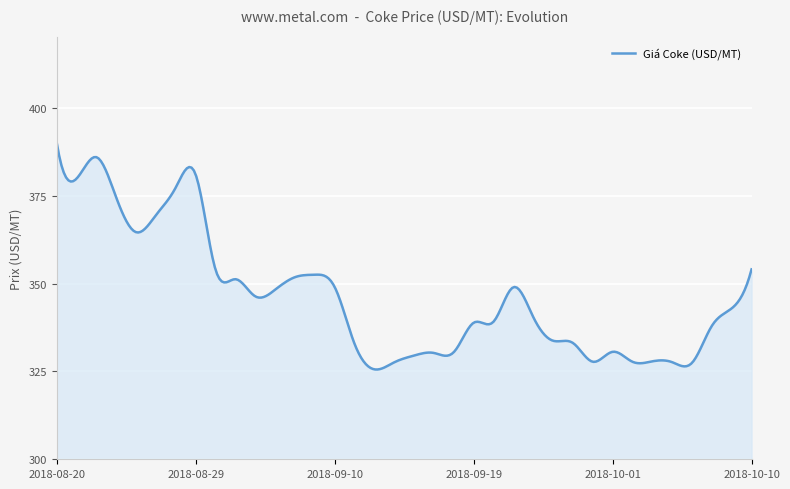

What is the greatest value displayed?

390.0